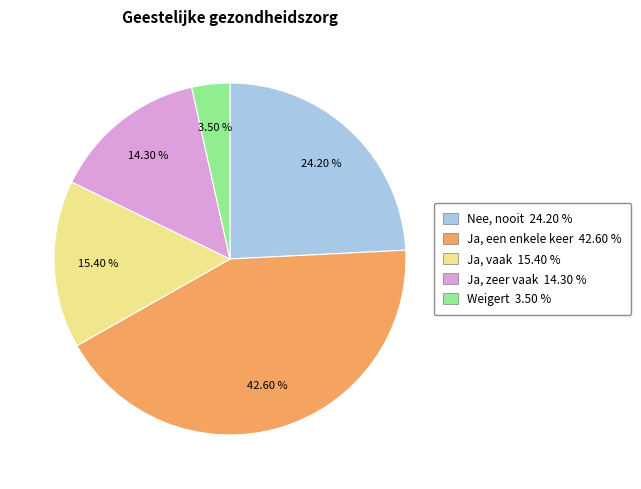

Between Nee, nooit 24.20 % and Ja, een enkele keer 42.60 %, which is larger?

Ja, een enkele keer 42.60 %